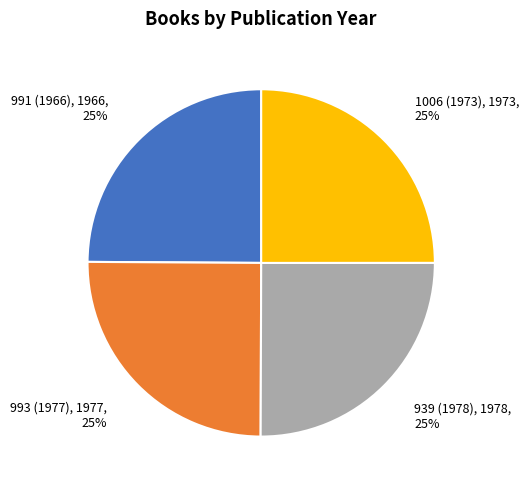

Does 1006 (1973) account for over 50% of the chart?

No